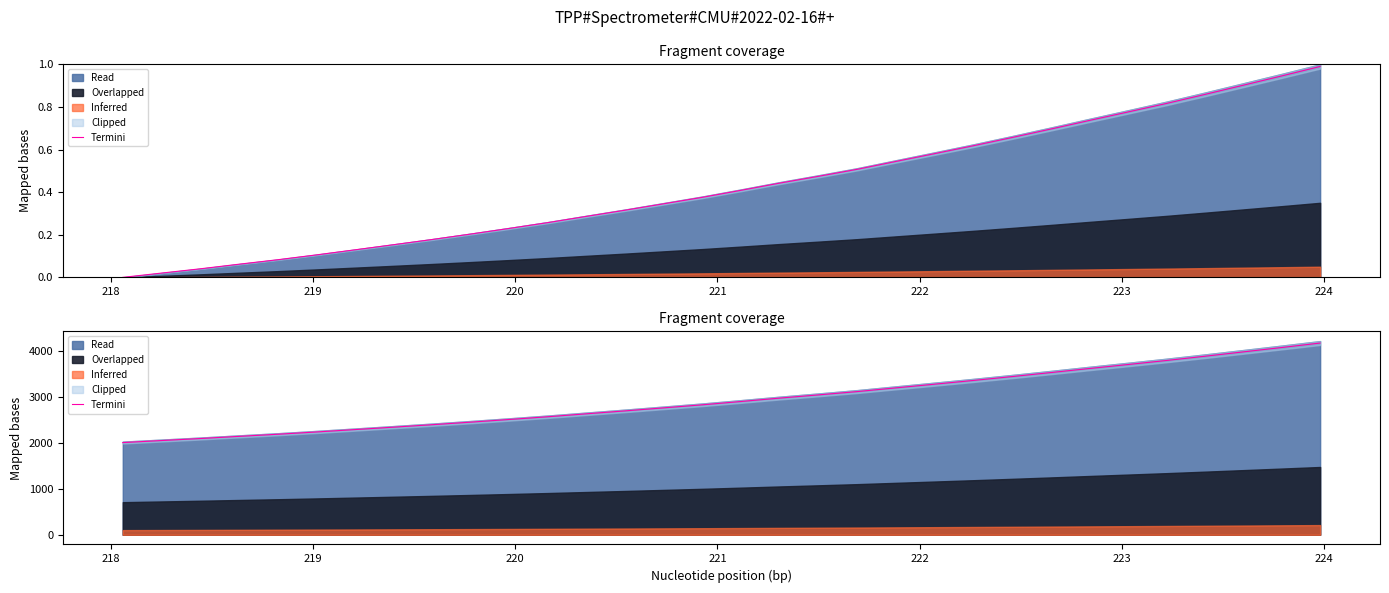

How many lines are shown in the chart?

1